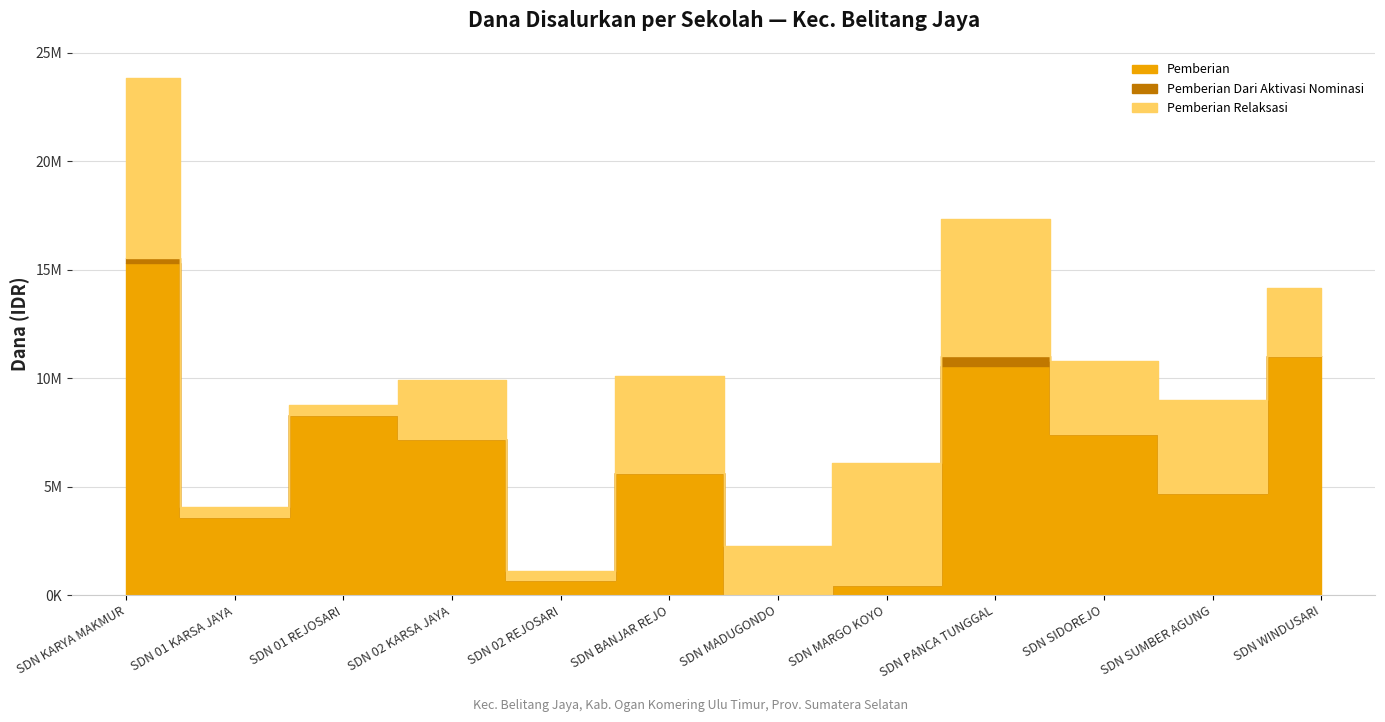

What is the label of the 4th point from the right?

SD NEGERI PANCA TUNGGAL